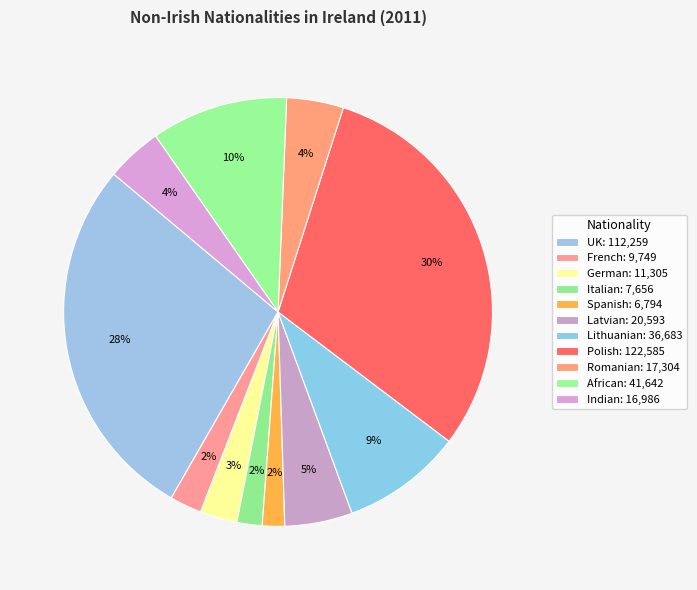

Do Romanian and Spanish together represent more than half of the pie?

No